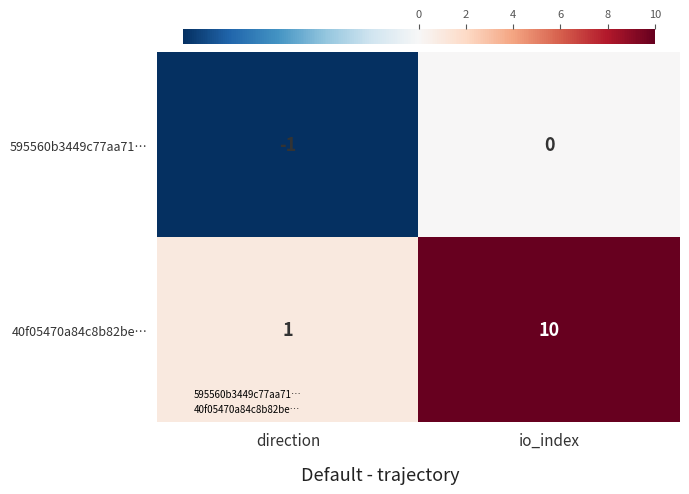

What is the difference between the highest and lowest values at io_index?

10